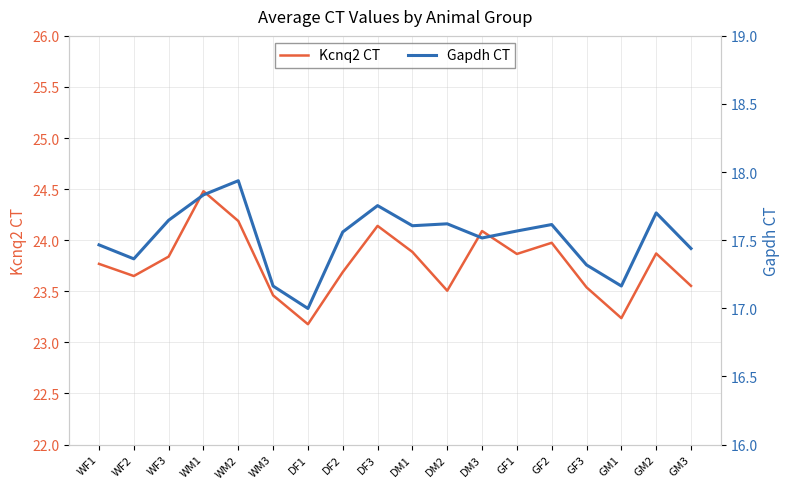

What is the sum of the Gapdh CT values at DF3 and WF2?

35.1